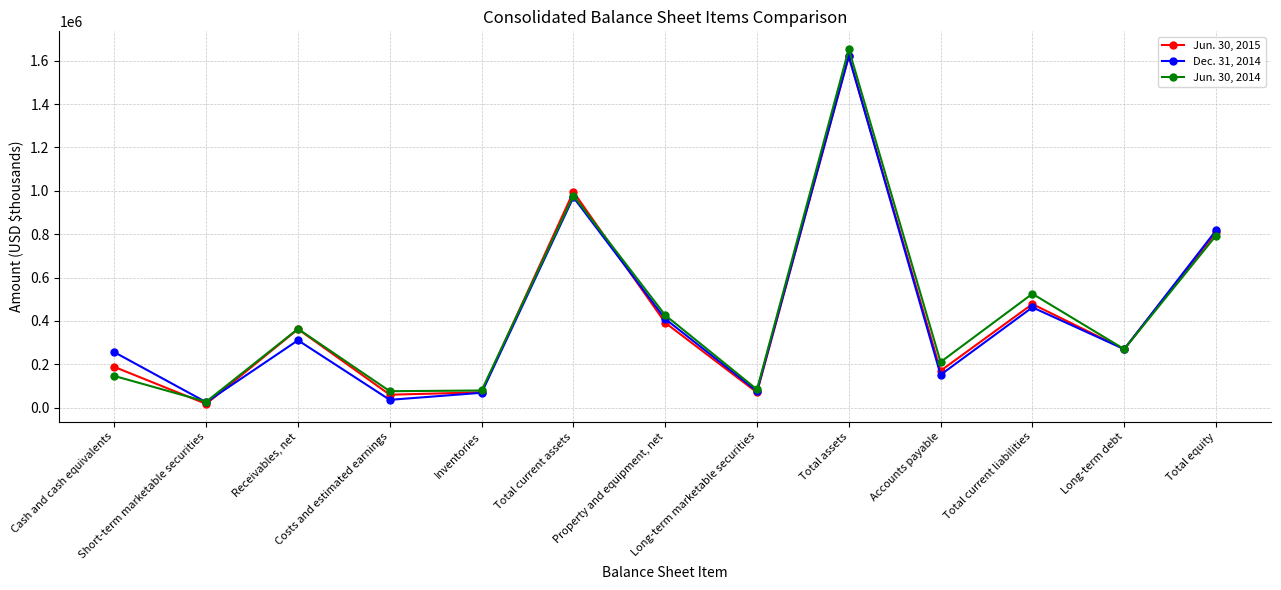

Rank the series by their maximum value, from highest to lowest.

Jun. 30, 2014, Dec. 31, 2014, Jun. 30, 2015